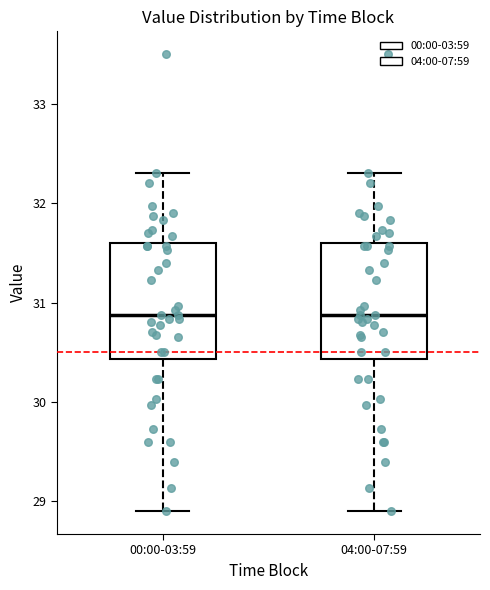

Where is the lower edge of the box for 04:00-07:59 on the y-axis? The values are not printed on the chart, so give them approximately, as read against the axis.

30.4